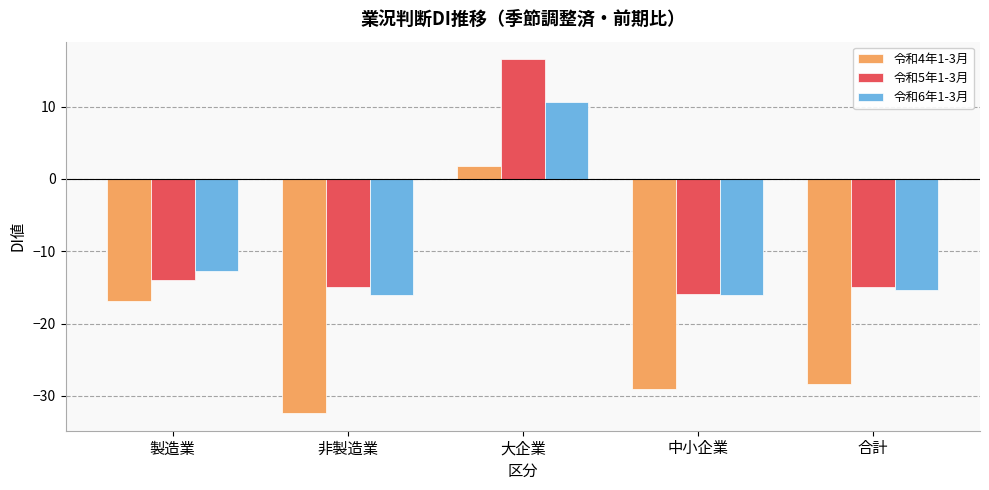

How many values in the 令和6年1-3月 series exceed -15?

2